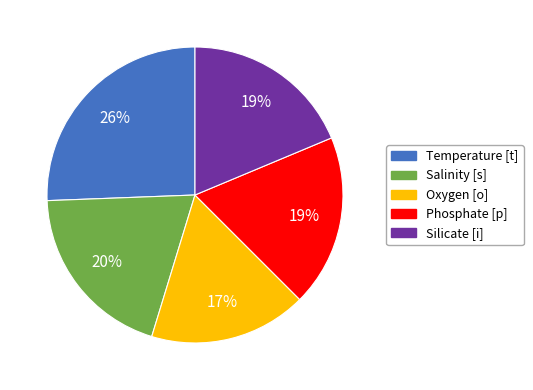

Count the number of slices in the pie.

5